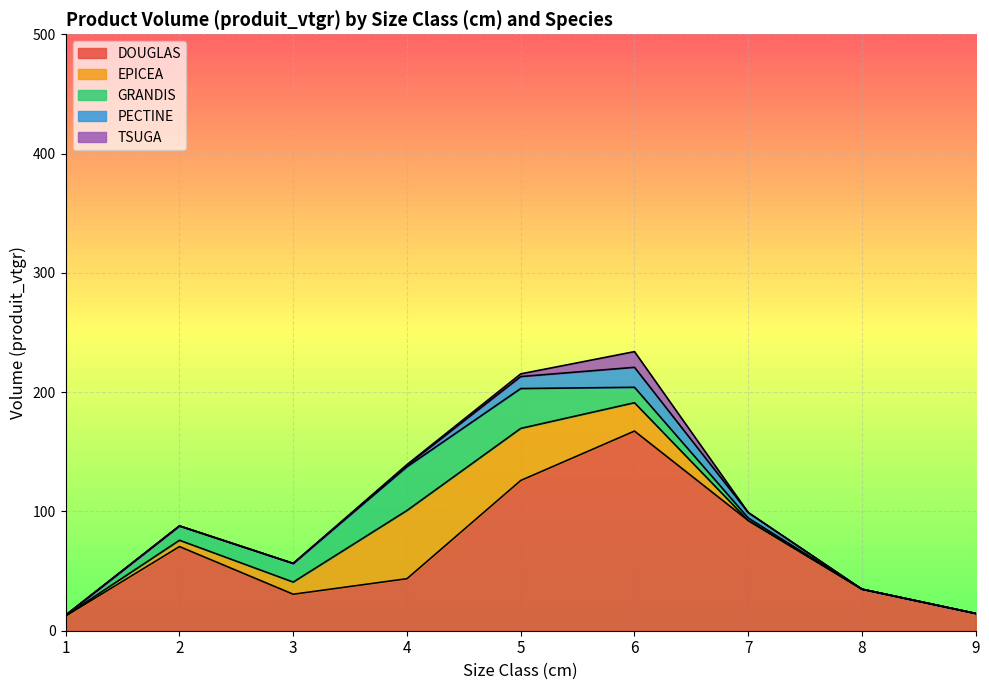

What is the difference between the second highest and minimum values in the PECTINE series?

10.1